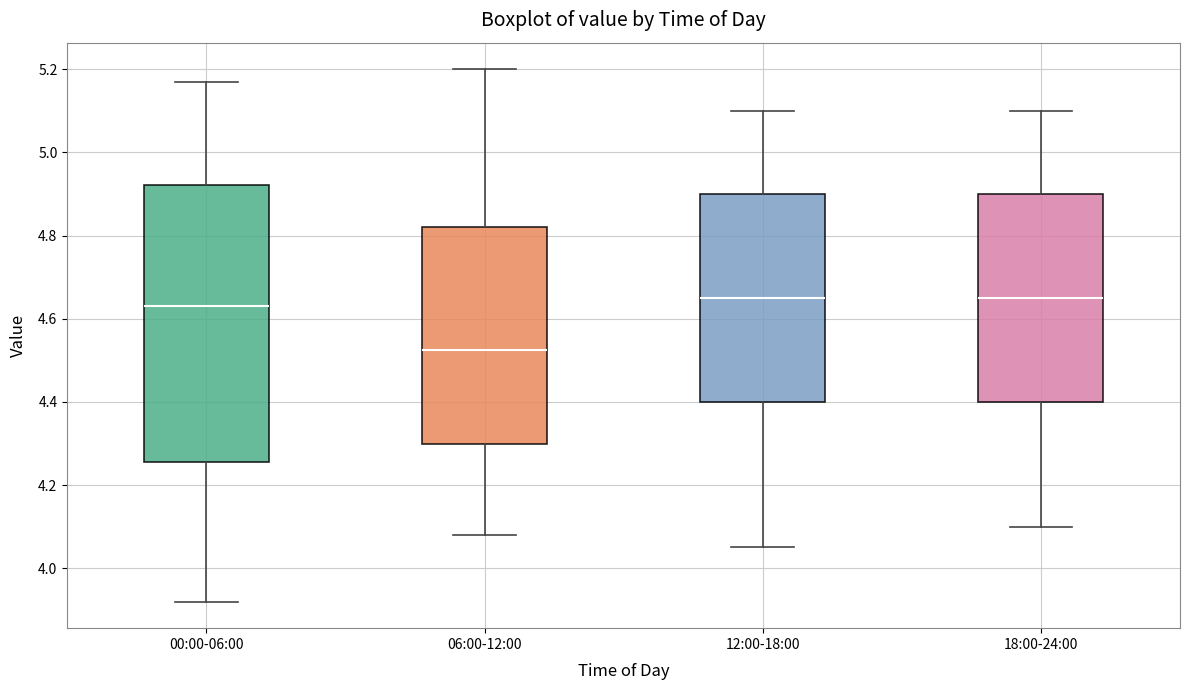

Where does the lower whisker of the box for 18:00-24:00 end on the y-axis? The values are not printed on the chart, so give them approximately, as read against the axis.

4.10